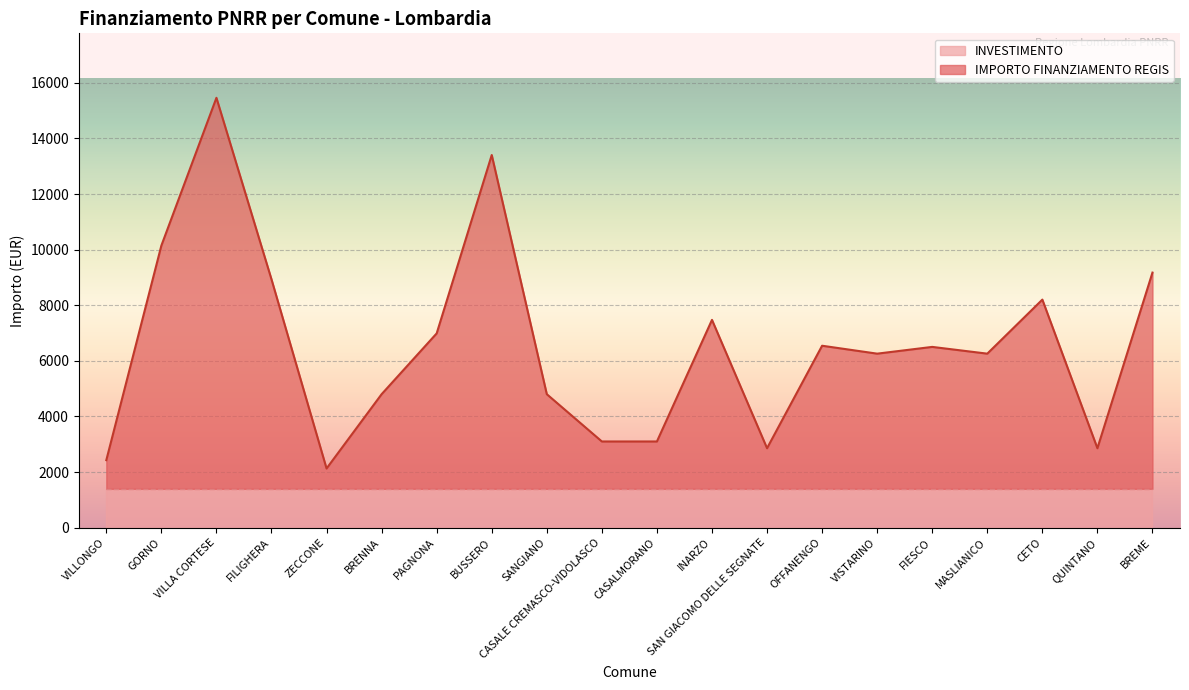

Which label corresponds to the smallest value in the chart?

ZECCONE